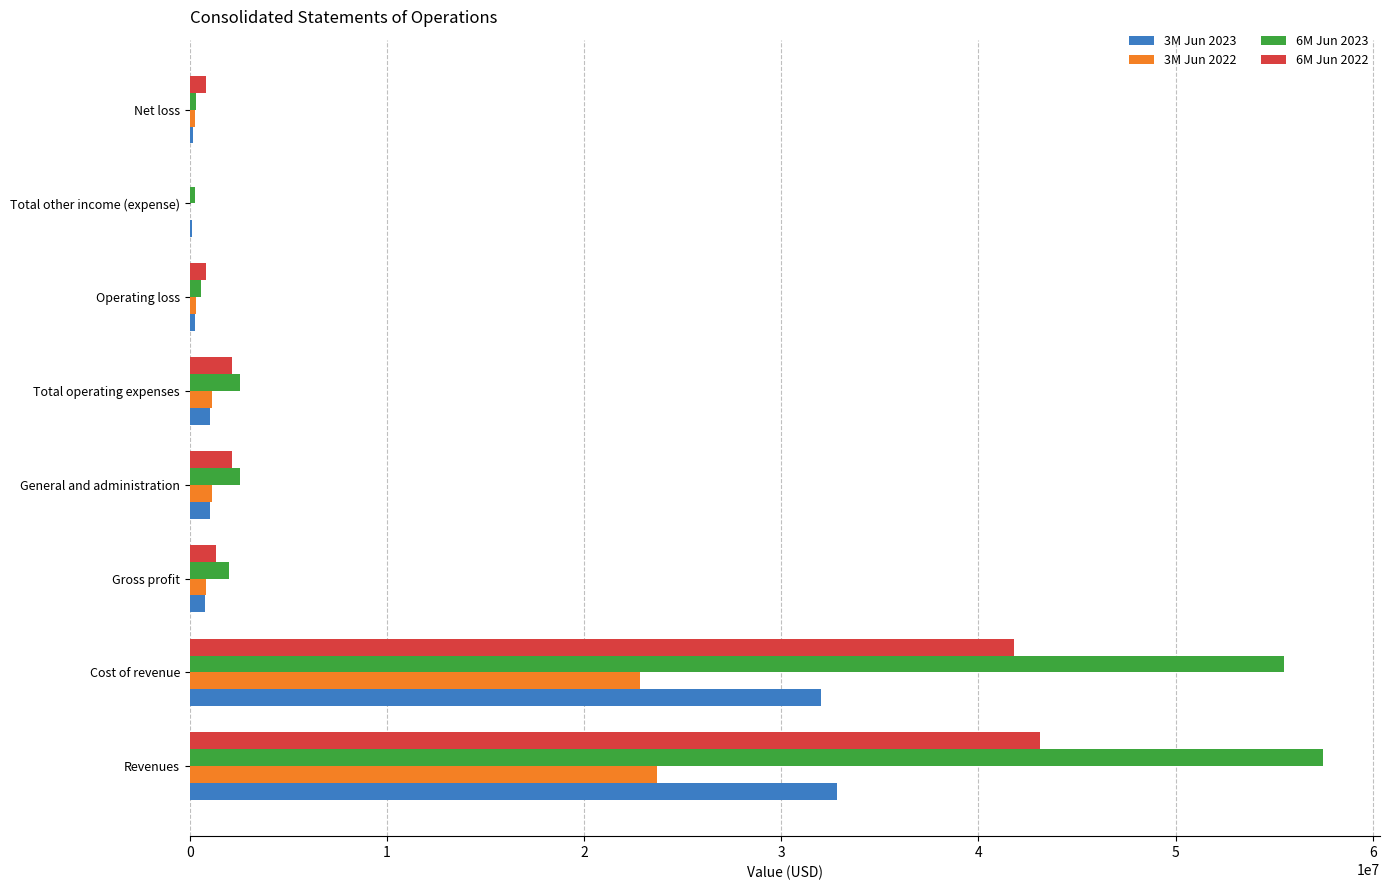

Which series has the largest total across all categories?

6M Jun 2023